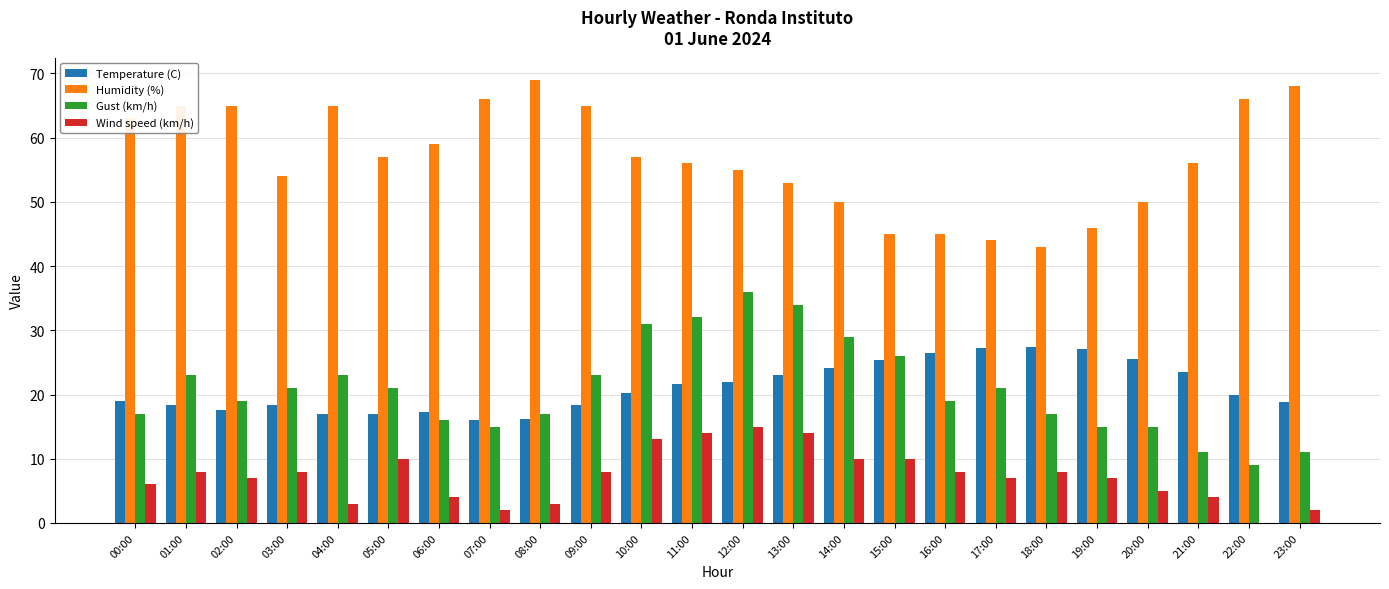

Is the value of Gust (km/h) at 21:00 greater than the value of Humidity (%) at 00:00?

No